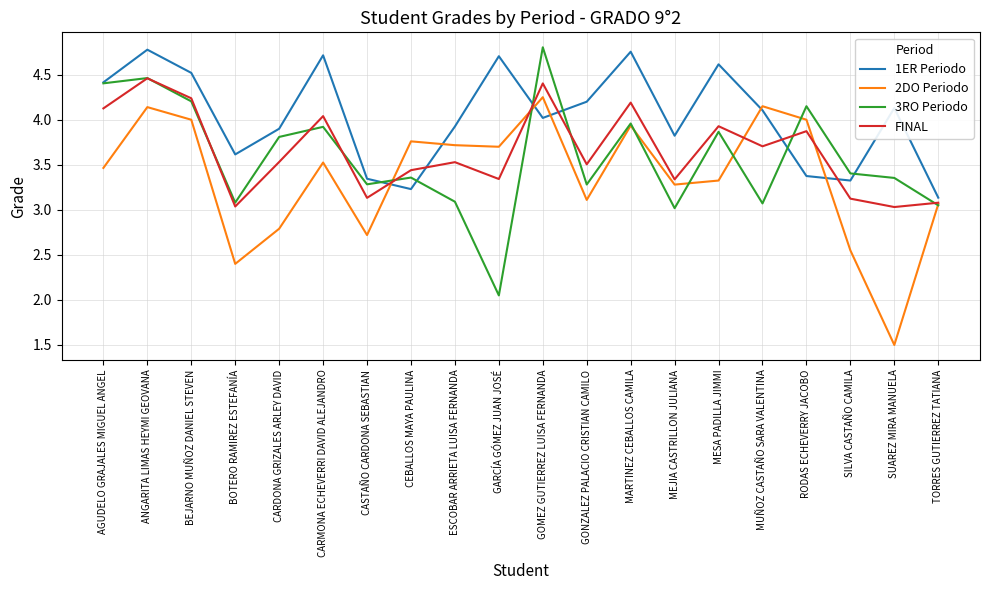

The 2DO Periodo series shows 6.4 at GARCÍA GÓMEZ JUAN JOSÉ. True or false?

False